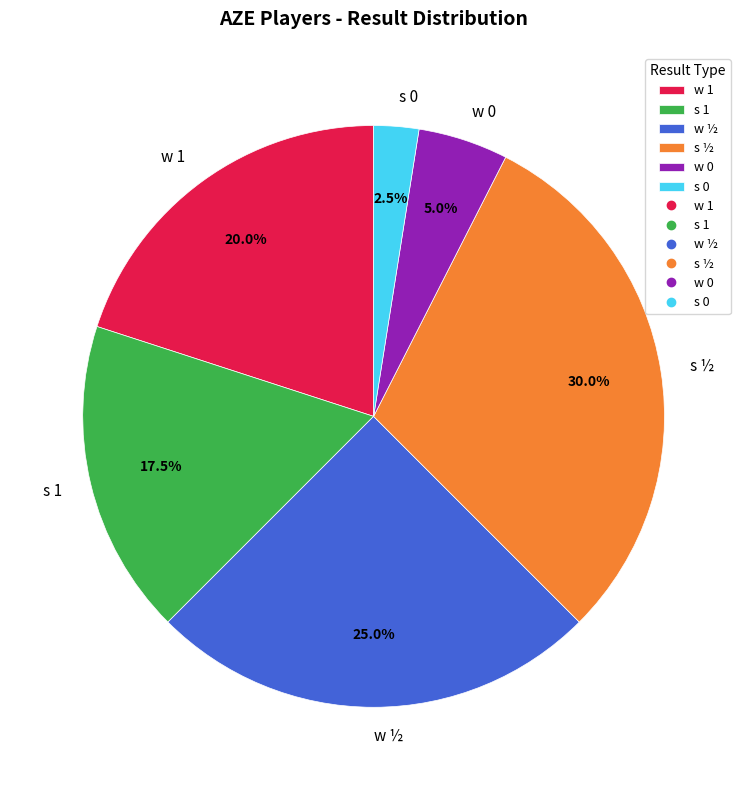

Which slice is the largest?

s ½